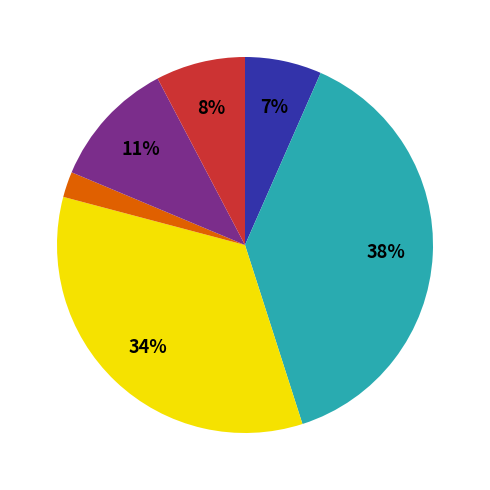

Is there a majority slice in this chart?

No